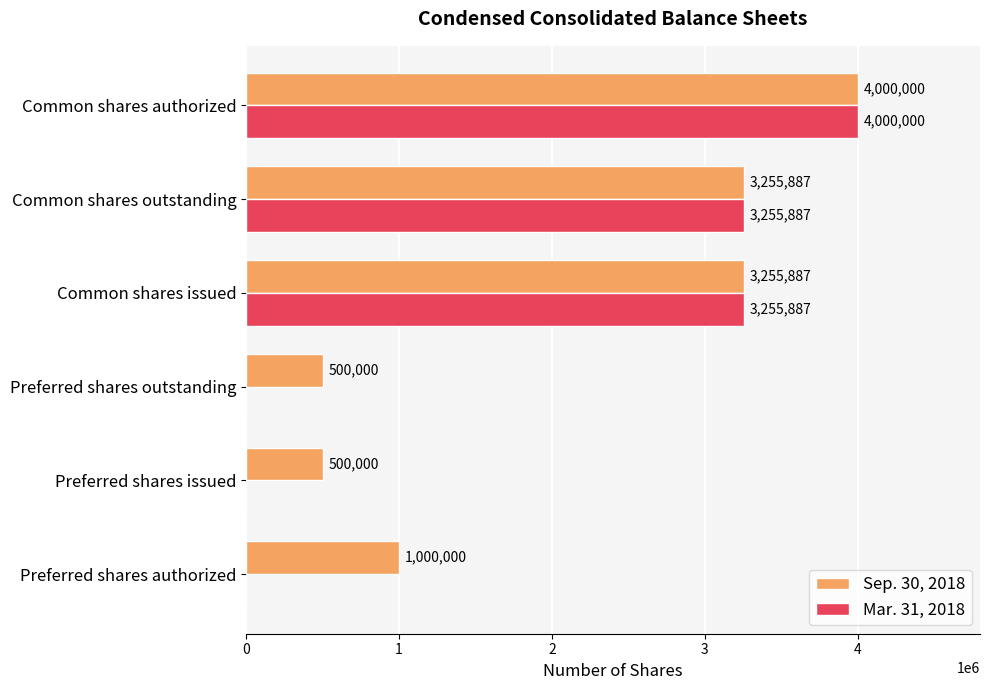

Which series changed the most between Preferred shares authorized and Common shares issued?

Mar. 31, 2018